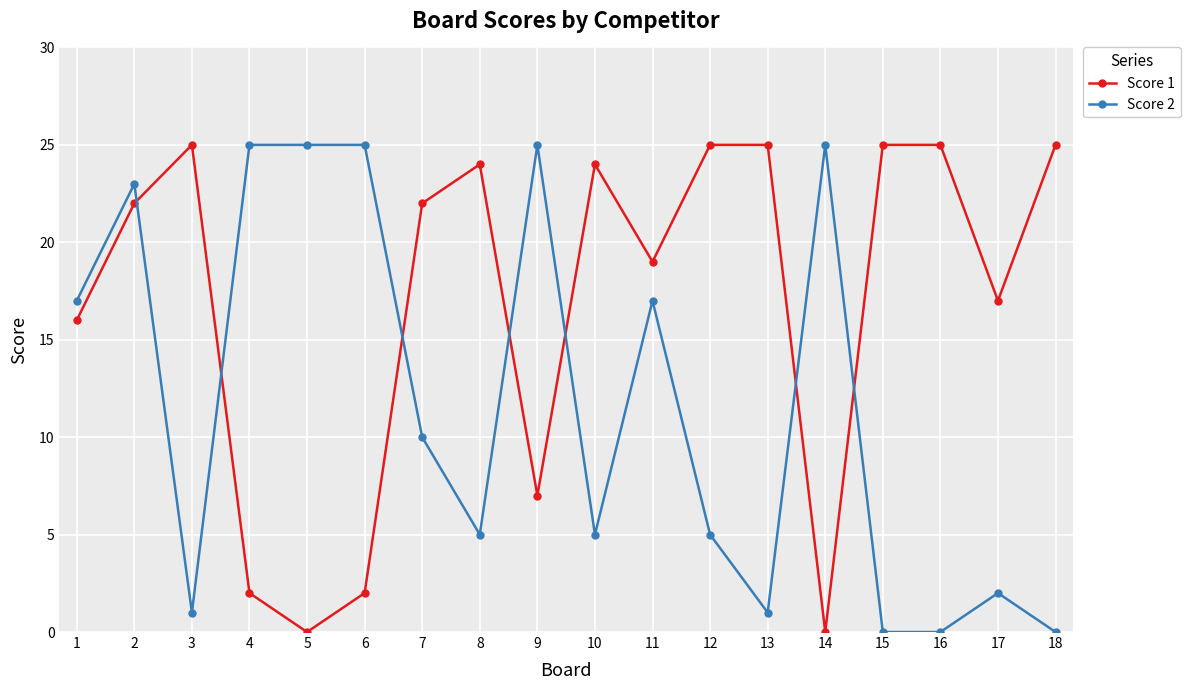

Where do Score 2 and Score 1 first cross each other?

2 and 3